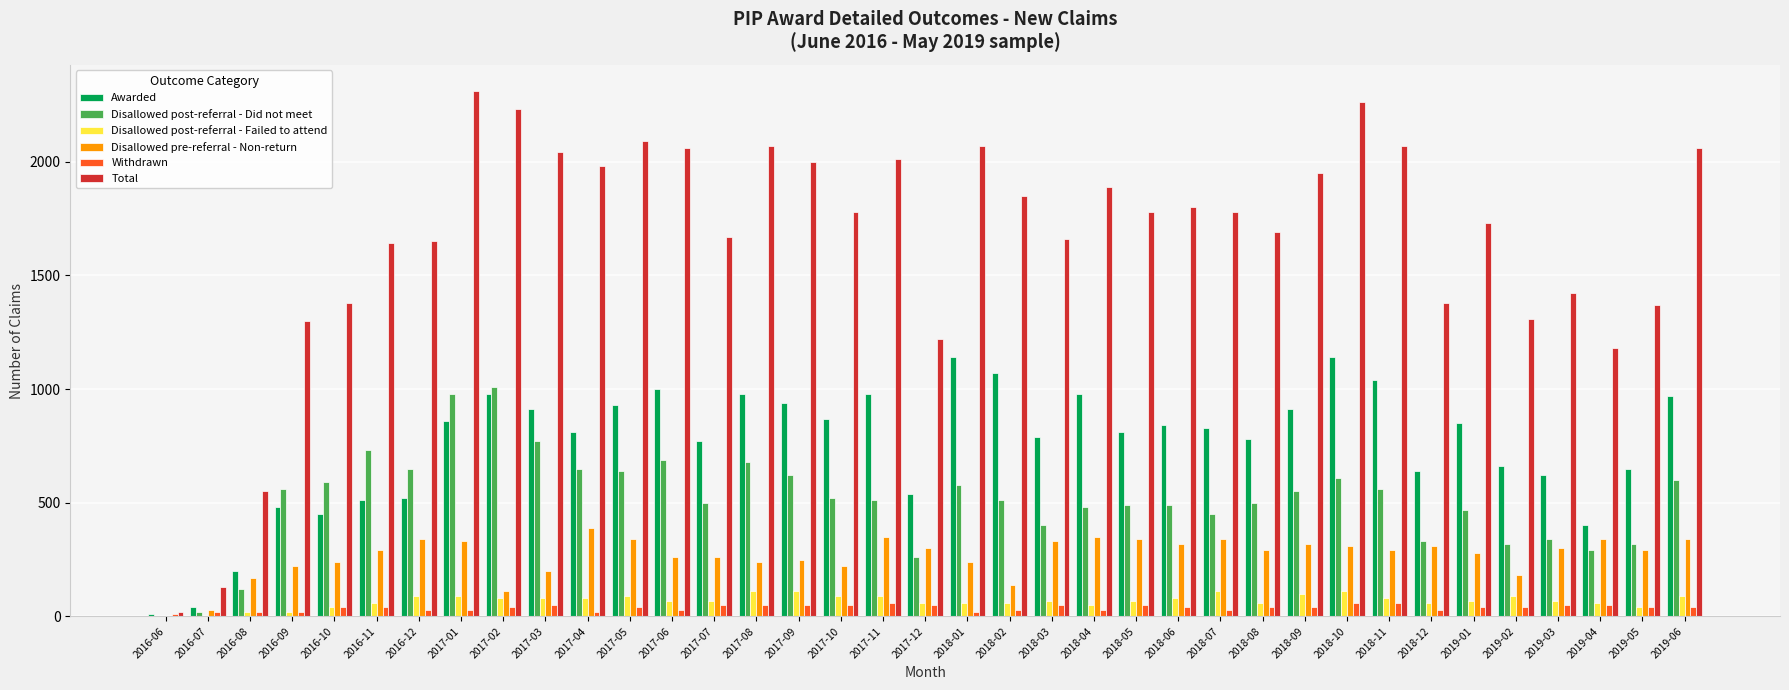

Reading left to right, what are all the values shown in this chart?

Awarded: 2016-06=10	2016-07=40	2016-08=200	2016-09=480	2016-10=450	2016-11=510	2016-12=520	2017-01=860	2017-02=980	2017-03=910	2017-04=810	2017-05=930	2017-06=1000	2017-07=770	2017-08=980	2017-09=940	2017-10=870	2017-11=980	2017-12=540	2018-01=1140	2018-02=1070	2018-03=790	2018-04=980	2018-05=810	2018-06=840	2018-07=830	2018-08=780	2018-09=910	2018-10=1140	2018-11=1040	2018-12=640	2019-01=850	2019-02=660	2019-03=620	2019-04=400	2019-05=650	2019-06=970
Disallowed post-referral - Did not meet: 2016-06=0	2016-07=20	2016-08=120	2016-09=560	2016-10=590	2016-11=730	2016-12=650	2017-01=980	2017-02=1010	2017-03=770	2017-04=650	2017-05=640	2017-06=690	2017-07=500	2017-08=680	2017-09=620	2017-10=520	2017-11=510	2017-12=260	2018-01=580	2018-02=510	2018-03=400	2018-04=480	2018-05=490	2018-06=490	2018-07=450	2018-08=500	2018-09=550	2018-10=610	2018-11=560	2018-12=330	2019-01=470	2019-02=320	2019-03=340	2019-04=290	2019-05=320	2019-06=600
Disallowed post-referral - Failed to attend: 2016-06=0	2016-07=0	2016-08=20	2016-09=20	2016-10=40	2016-11=60	2016-12=90	2017-01=90	2017-02=80	2017-03=80	2017-04=80	2017-05=90	2017-06=70	2017-07=70	2017-08=110	2017-09=110	2017-10=90	2017-11=90	2017-12=60	2018-01=60	2018-02=60	2018-03=70	2018-04=50	2018-05=70	2018-06=80	2018-07=110	2018-08=60	2018-09=100	2018-10=110	2018-11=80	2018-12=60	2019-01=70	2019-02=90	2019-03=70	2019-04=60	2019-05=40	2019-06=90
Disallowed pre-referral - Non-return: 2016-06=0	2016-07=30	2016-08=170	2016-09=220	2016-10=240	2016-11=290	2016-12=340	2017-01=330	2017-02=110	2017-03=200	2017-04=390	2017-05=340	2017-06=260	2017-07=260	2017-08=240	2017-09=250	2017-10=220	2017-11=350	2017-12=300	2018-01=240	2018-02=140	2018-03=330	2018-04=350	2018-05=340	2018-06=320	2018-07=340	2018-08=290	2018-09=320	2018-10=310	2018-11=290	2018-12=310	2019-01=280	2019-02=180	2019-03=300	2019-04=340	2019-05=290	2019-06=340
Withdrawn: 2016-06=10	2016-07=20	2016-08=20	2016-09=20	2016-10=40	2016-11=40	2016-12=30	2017-01=30	2017-02=40	2017-03=50	2017-04=20	2017-05=40	2017-06=30	2017-07=50	2017-08=50	2017-09=50	2017-10=50	2017-11=60	2017-12=50	2018-01=20	2018-02=30	2018-03=50	2018-04=30	2018-05=50	2018-06=40	2018-07=30	2018-08=40	2018-09=40	2018-10=60	2018-11=60	2018-12=30	2019-01=40	2019-02=40	2019-03=50	2019-04=50	2019-05=40	2019-06=40
Total: 2016-06=20	2016-07=130	2016-08=550	2016-09=1300	2016-10=1380	2016-11=1640	2016-12=1650	2017-01=2310	2017-02=2230	2017-03=2040	2017-04=1980	2017-05=2090	2017-06=2060	2017-07=1670	2017-08=2070	2017-09=2000	2017-10=1780	2017-11=2010	2017-12=1220	2018-01=2070	2018-02=1850	2018-03=1660	2018-04=1890	2018-05=1780	2018-06=1800	2018-07=1780	2018-08=1690	2018-09=1950	2018-10=2260	2018-11=2070	2018-12=1380	2019-01=1730	2019-02=1310	2019-03=1420	2019-04=1180	2019-05=1370	2019-06=2060